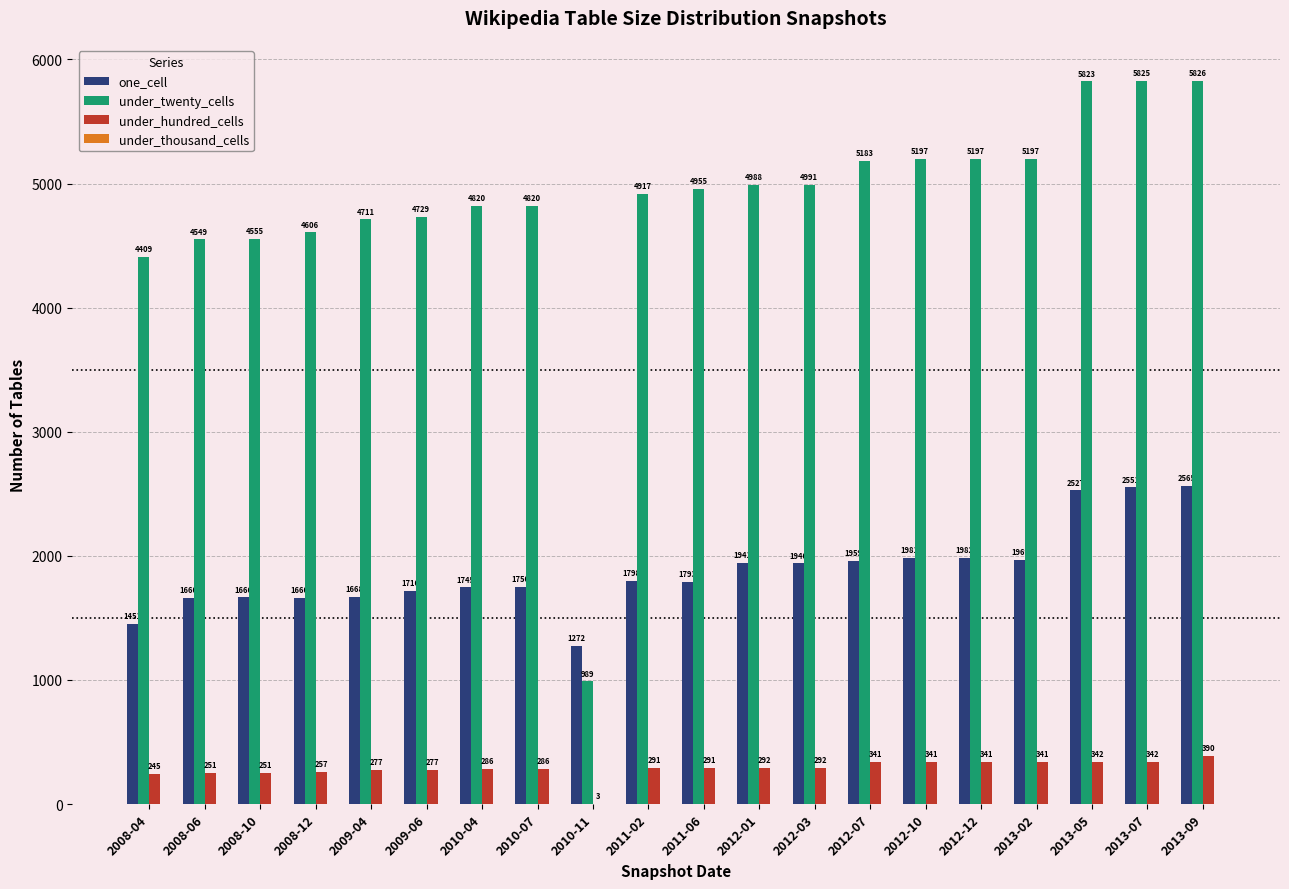

Which category has the highest value across all series?

2013-09